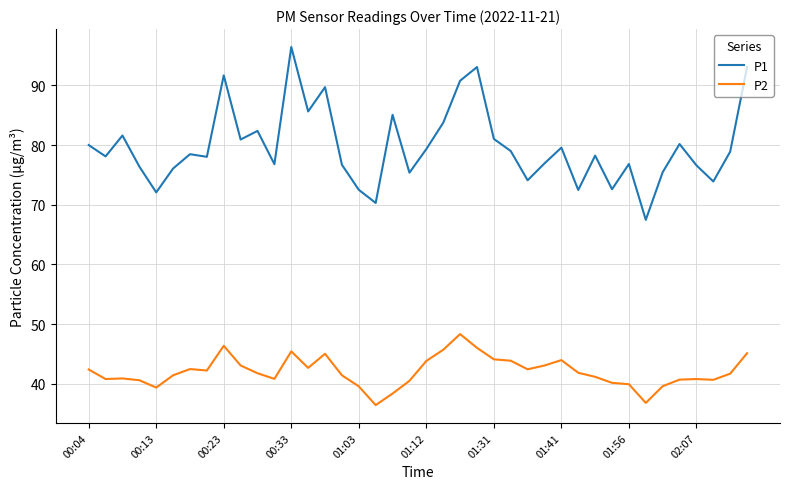

List the series in order of their overall mean, highest first.

P1, P2